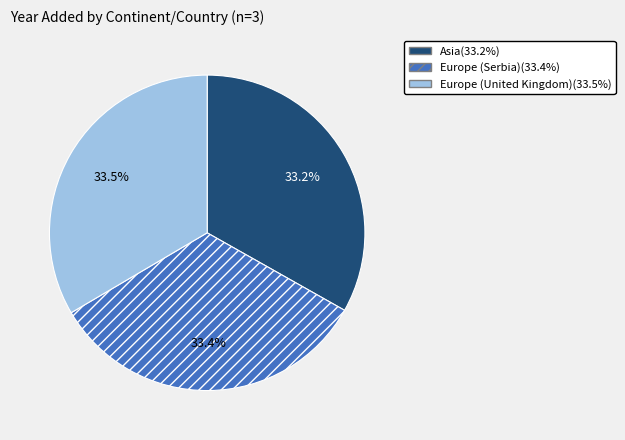

To the nearest percent, what portion does Europe (Serbia) represent?

33%